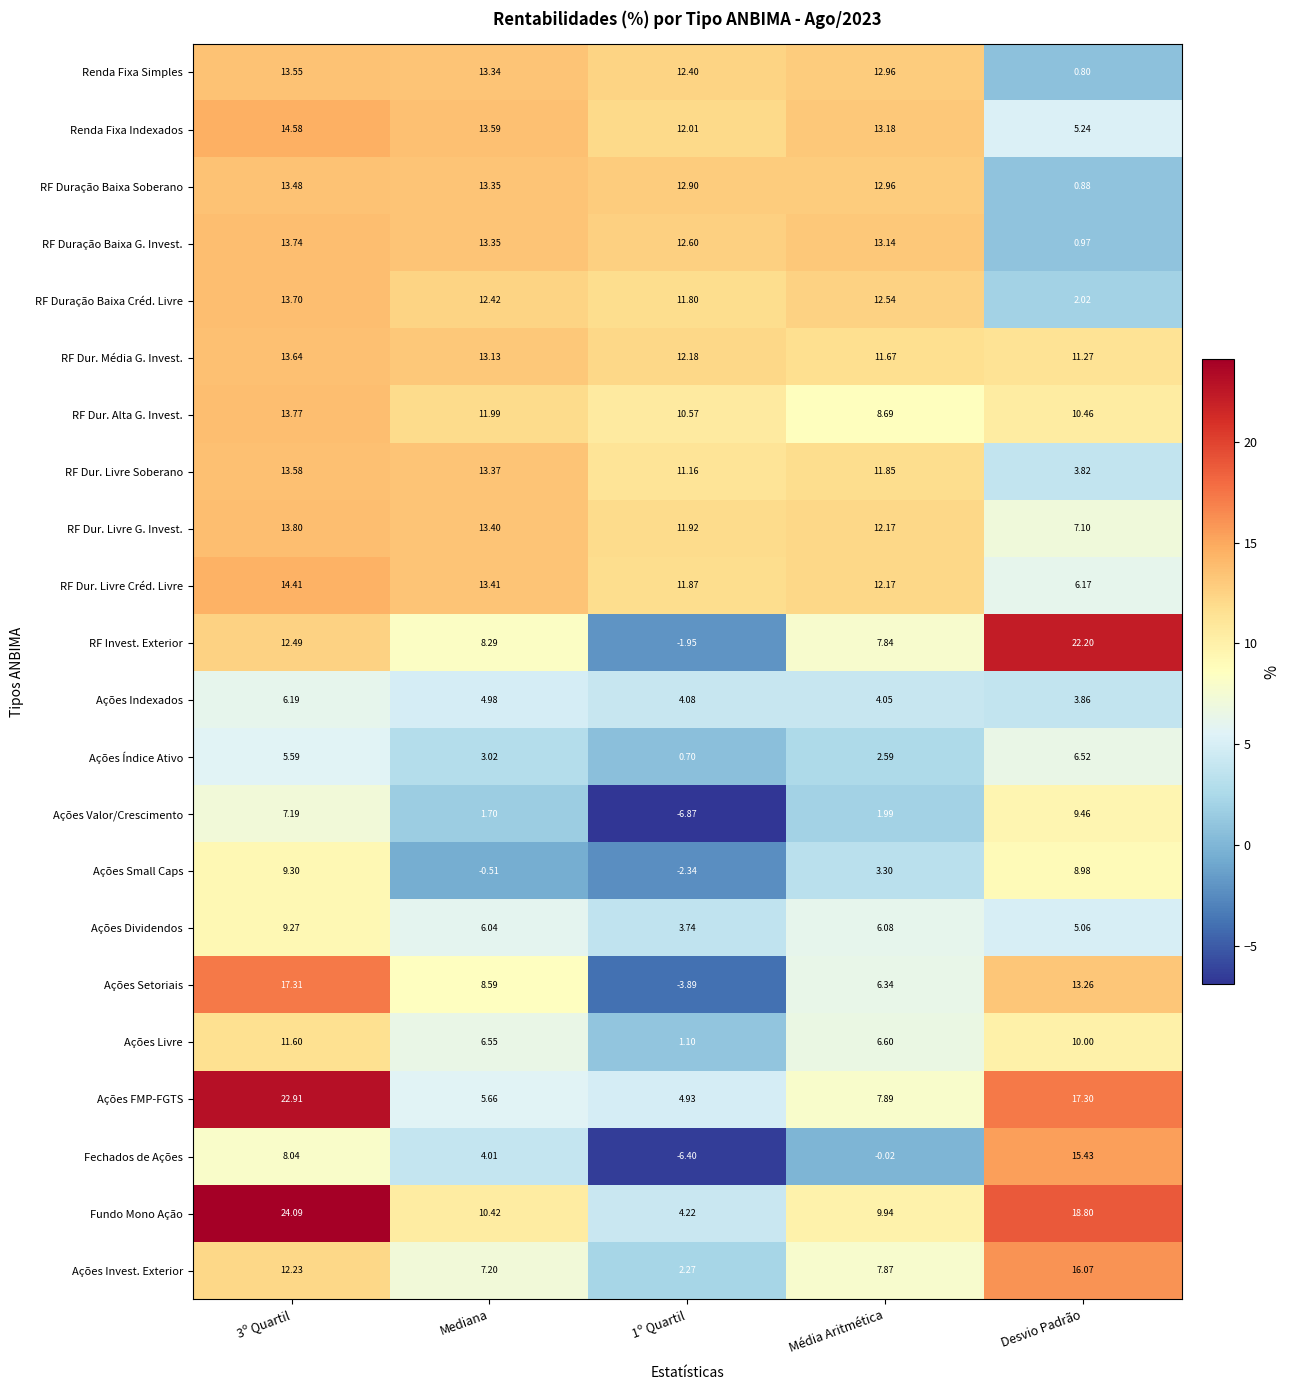

Rank the series by their maximum value, from highest to lowest.

Fundo Mono Ação, Ações FMP-FGTS, RF Invest. Exterior, Ações Setoriais, Ações Invest. Exterior, Fechados de Ações, Renda Fixa Indexados, RF Dur. Livre Créd. Livre, RF Dur. Livre G. Invest., RF Dur. Alta G. Invest., RF Duração Baixa G. Invest., RF Duração Baixa Créd. Livre, RF Dur. Média G. Invest., RF Dur. Livre Soberano, Renda Fixa Simples, RF Duração Baixa Soberano, Ações Livre, Ações Valor/Crescimento, Ações Small Caps, Ações Dividendos, Ações Índice Ativo, Ações Indexados